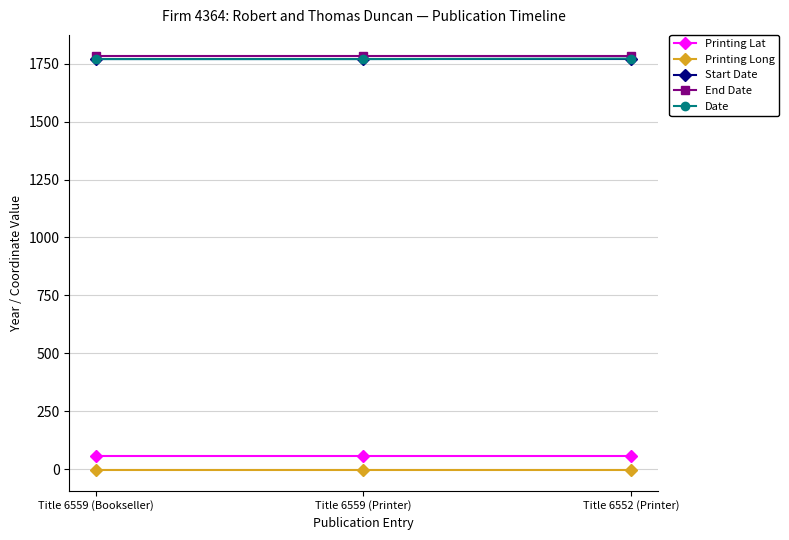

What is the smallest value displayed?

-4.3